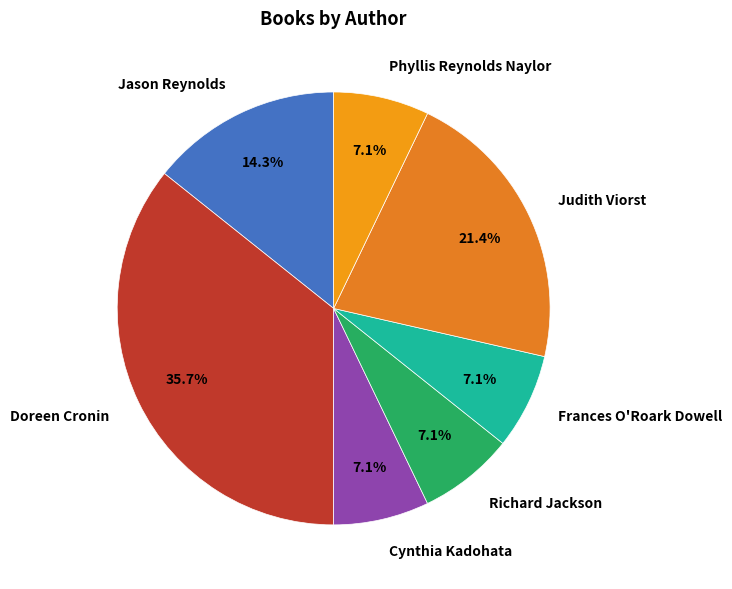

Between Judith Viorst and Frances O'Roark Dowell, which is larger?

Judith Viorst